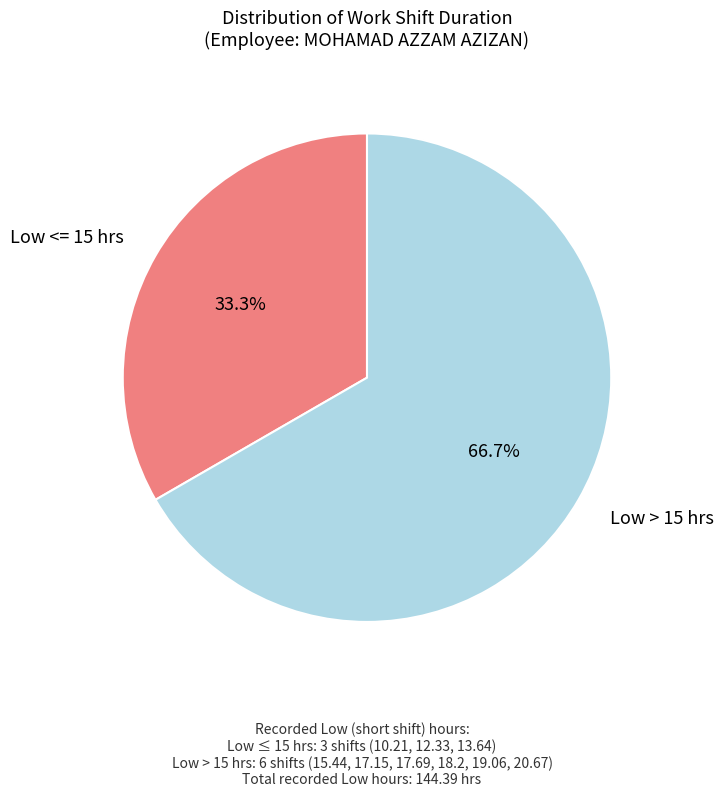

Does any single category account for the majority?

Yes